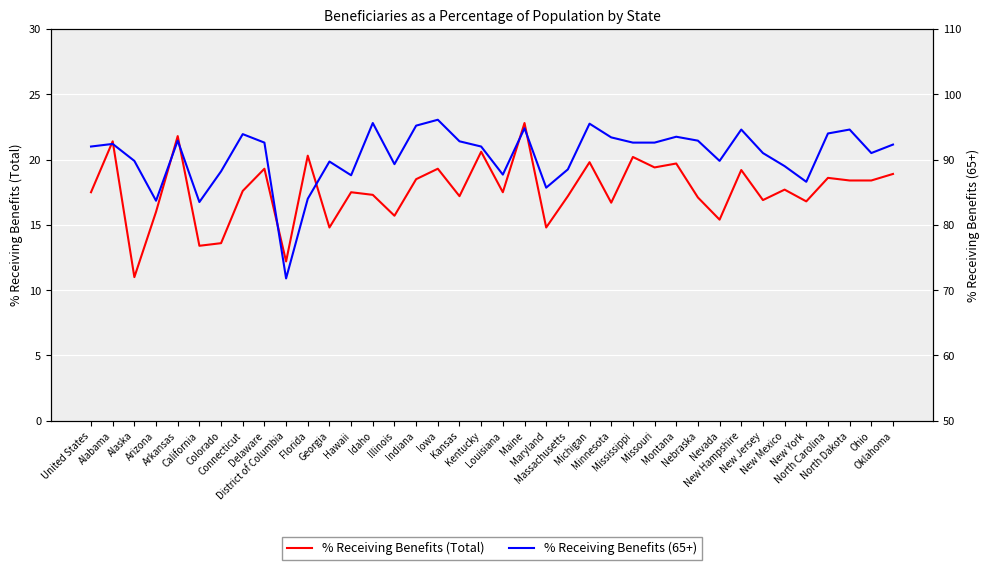

What are all the series names shown in the legend?

% Receiving Benefits (Total), % Receiving Benefits (65+)